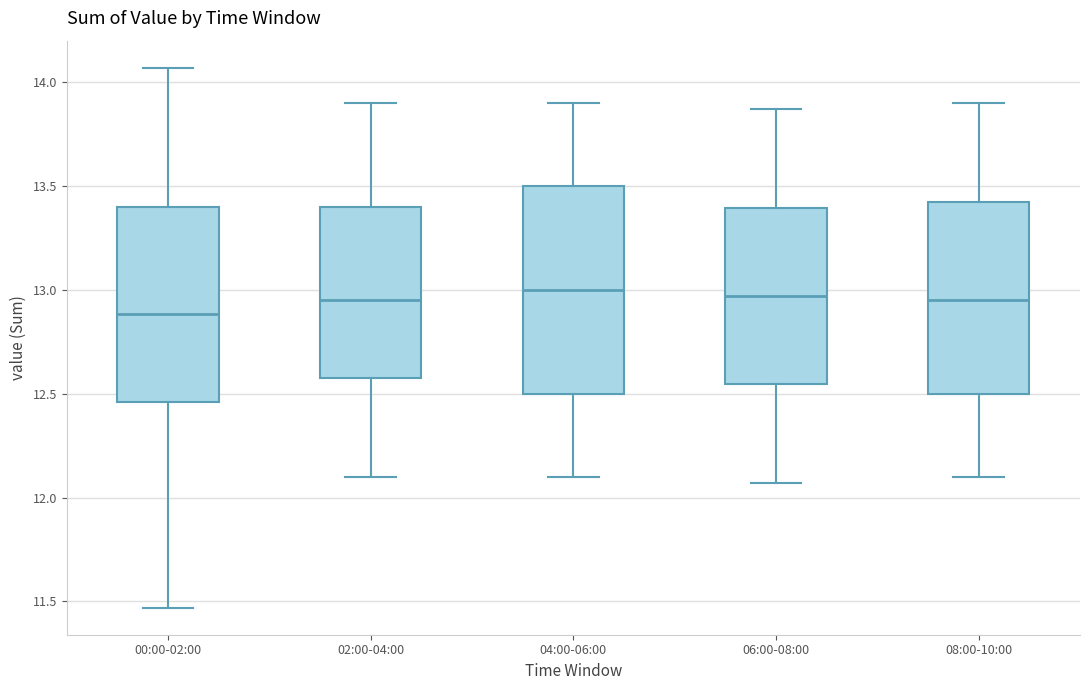

Comparing the boxes themselves (not the whiskers), which one is the tallest?

04:00-06:00